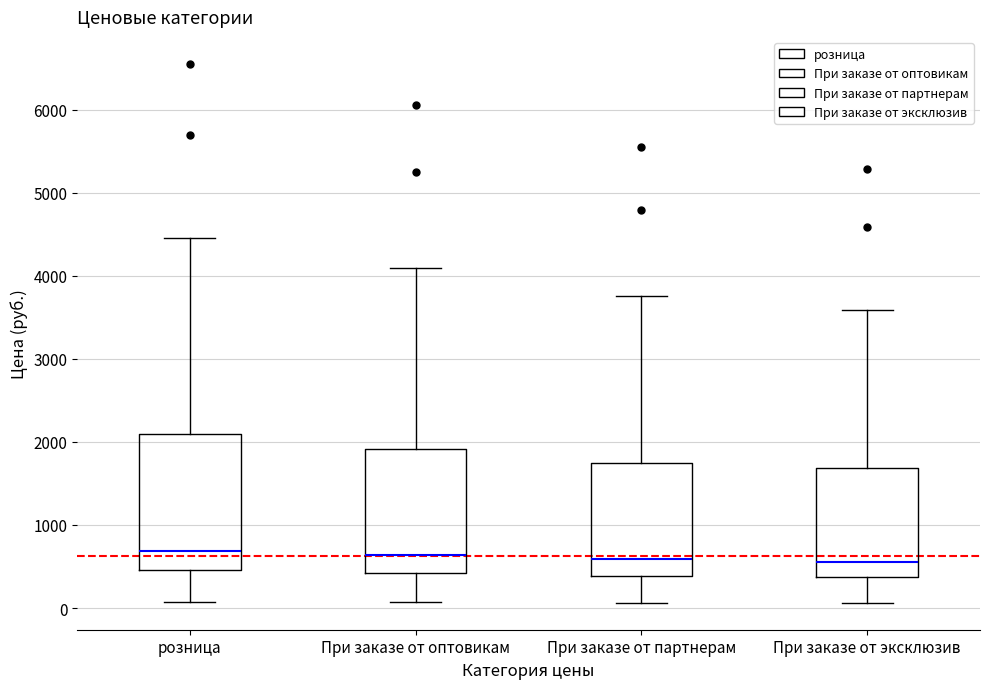

Comparing the boxes themselves (not the whiskers), which one is the tallest?

розница